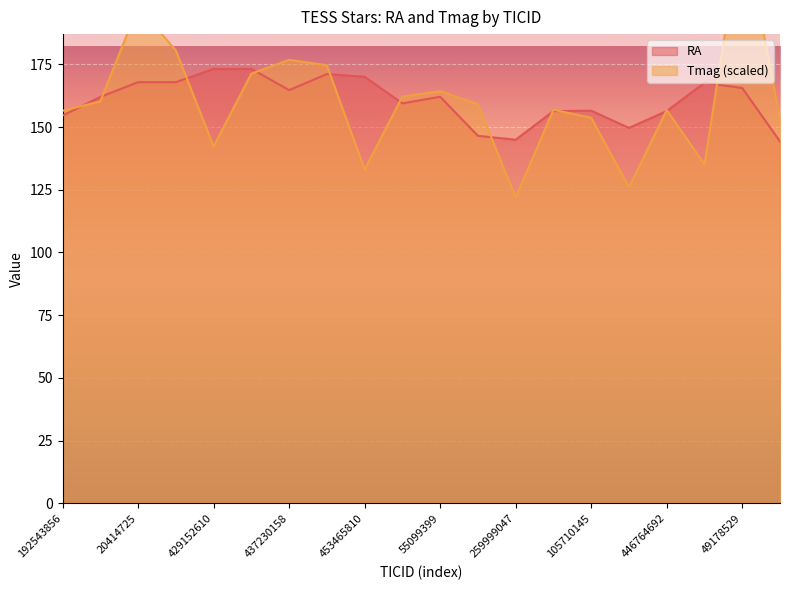

The Tmag series shows 153.7 at 105710145. True or false?

True